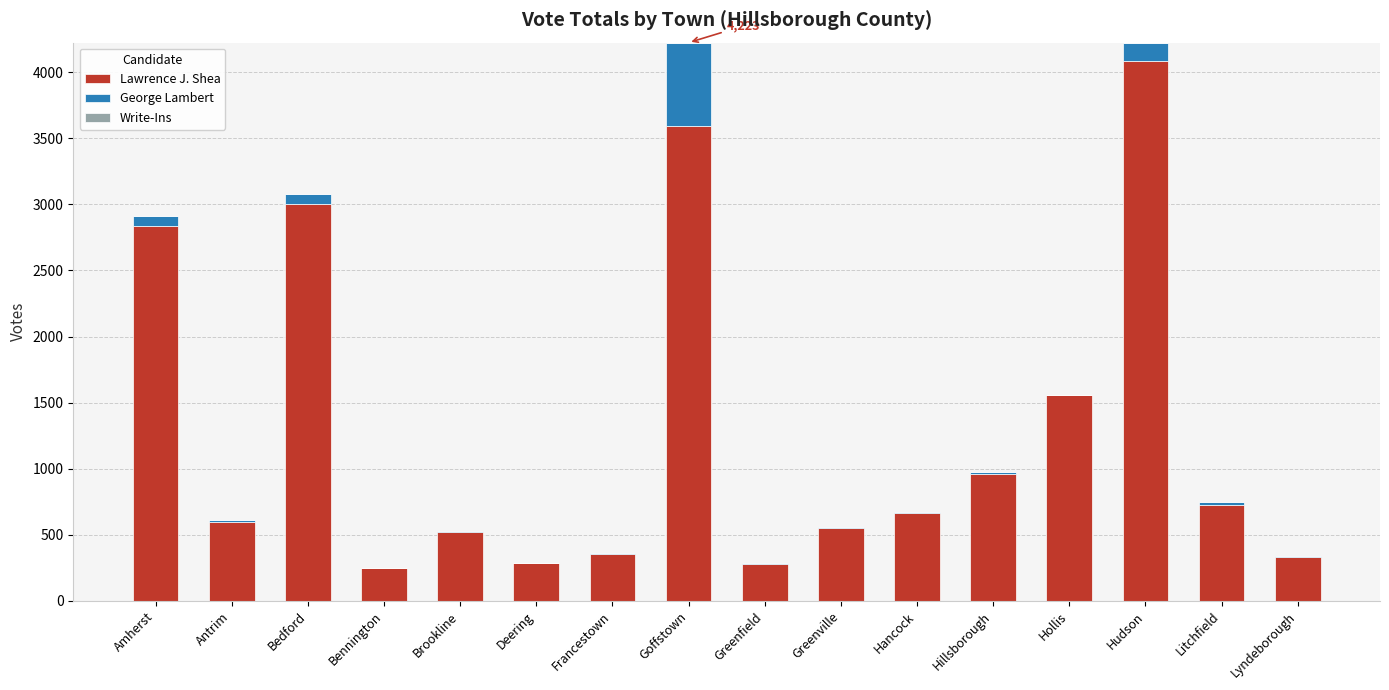

What is the sum of all Lawrence J. Shea values?

20603